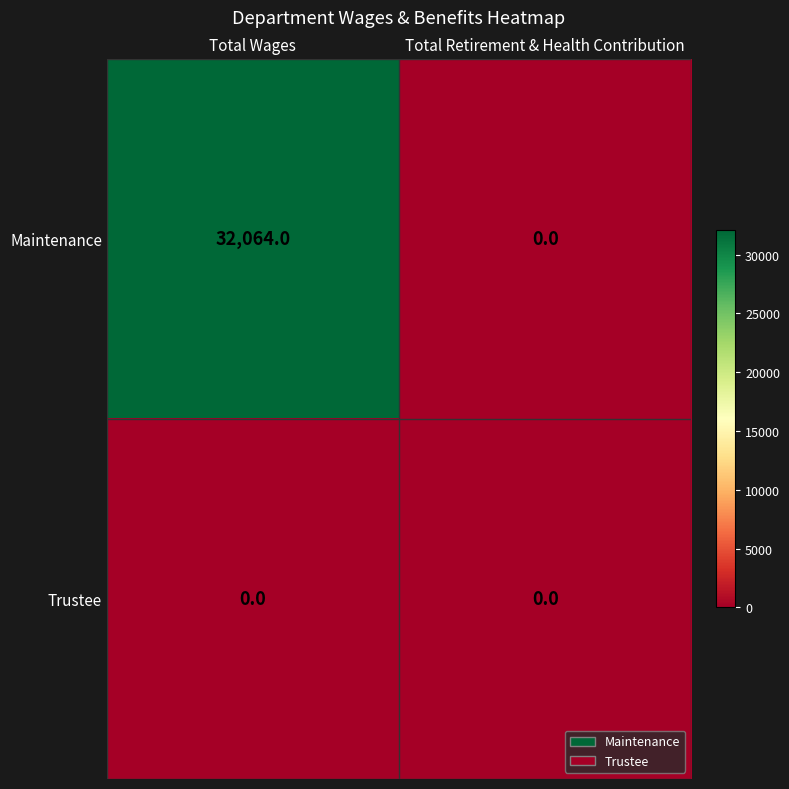

Which category has the highest value in the Maintenance series?

Total Wages